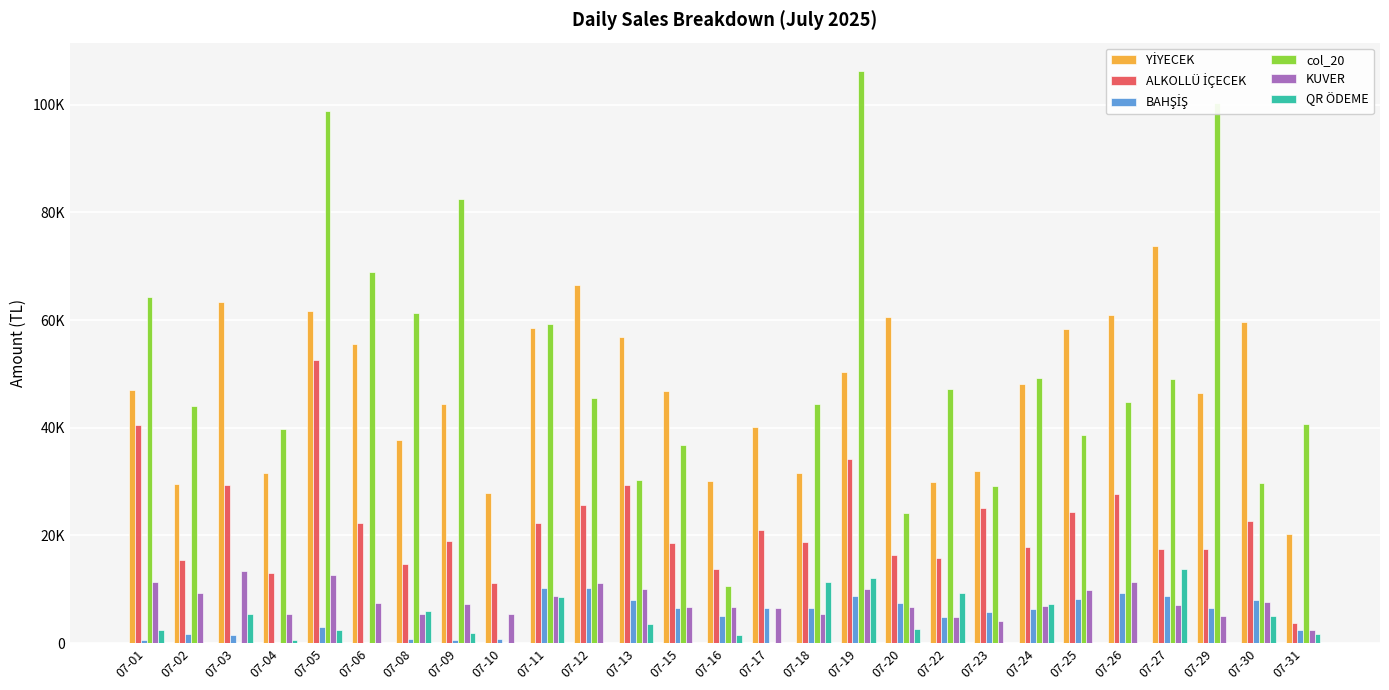

Which series changed the most between 07-17 and 07-24?

col_20